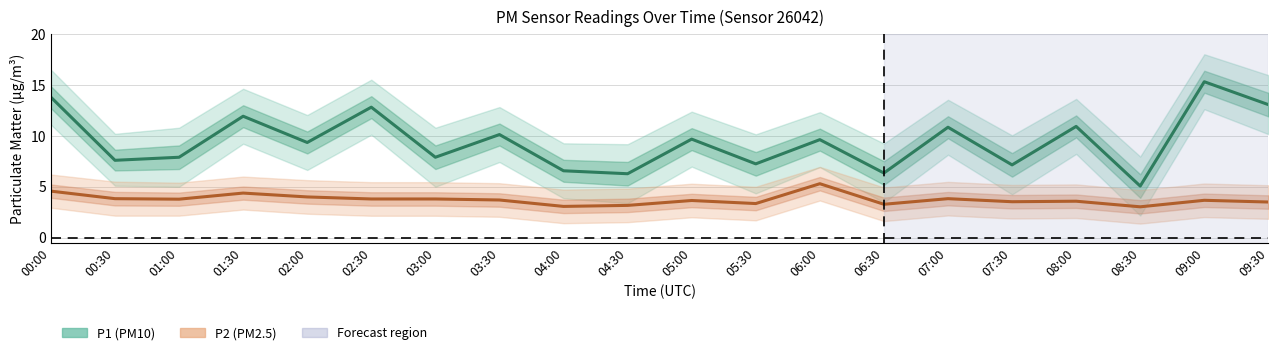

True or false: P1 (PM10) and P2 (PM2.5) cross at least once.

False